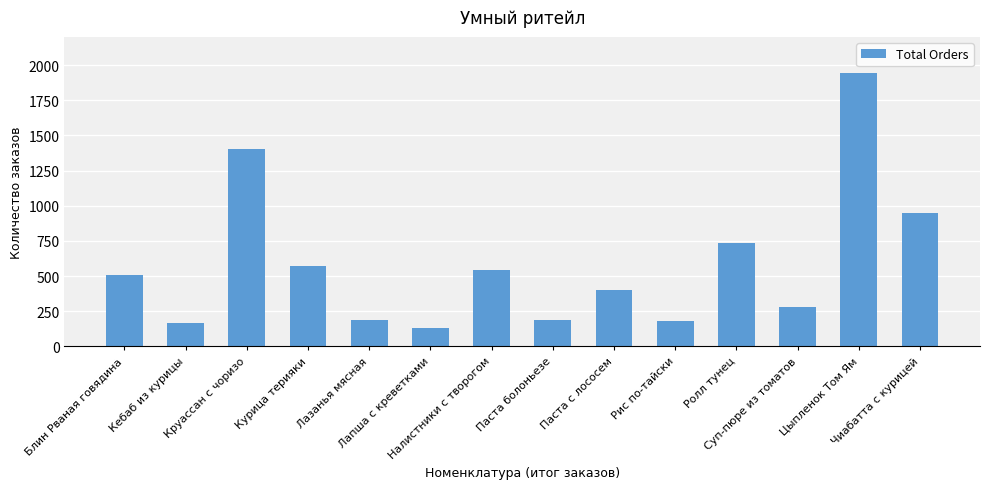

What is the value of the 3rd bar from the left?

1401